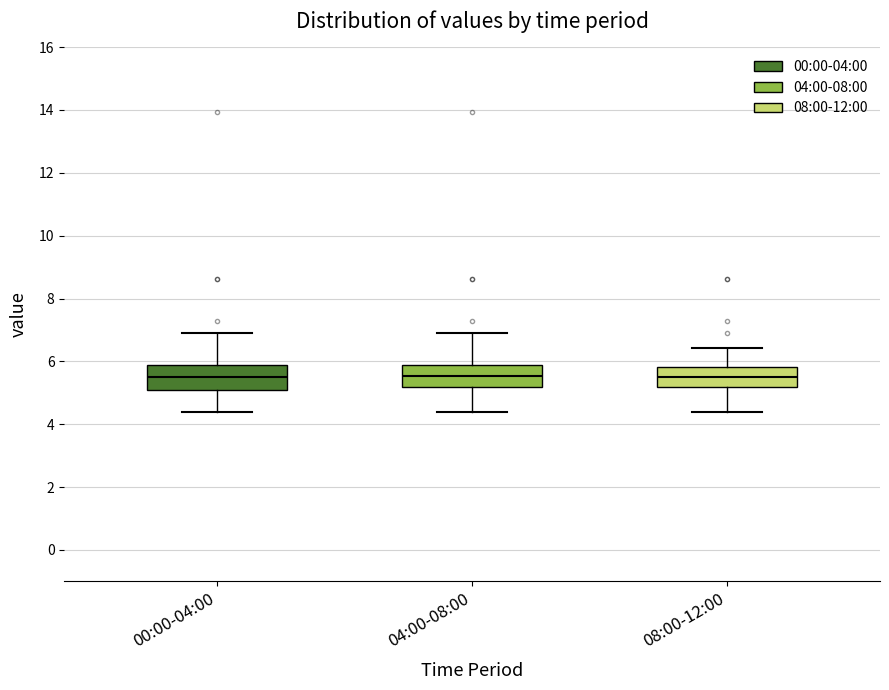

Reading left to right, transcribe this box plot: for each box, give where its median line is, the range the box spans, and where its two whiskers end, as read against the y-axis. The values are not printed on the chart, so give them approximately, as read against the axis.

00:00-04:00: median 5.6, box 5.2 to 5.8, whiskers 4.4 to 7.0
04:00-08:00: median 5.6, box 5.2 to 5.8, whiskers 4.4 to 7.0
08:00-12:00: median 5.6, box 5.2 to 5.8, whiskers 4.4 to 6.4